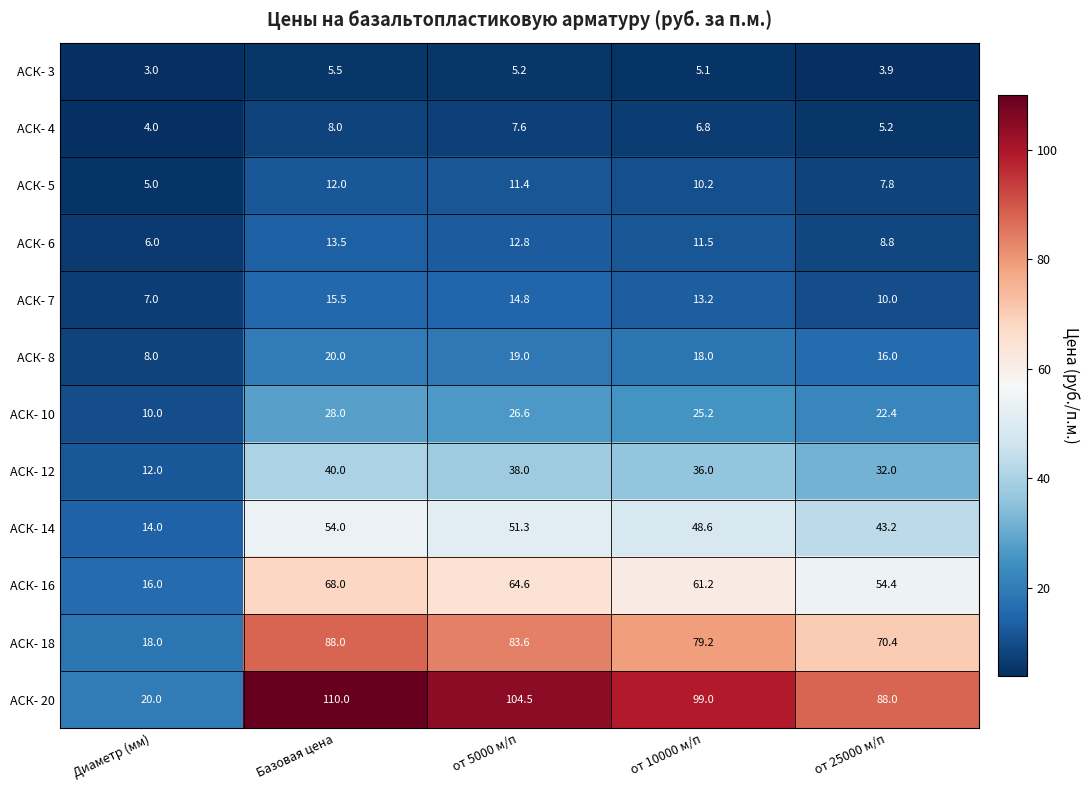

What is the sum of all АСК- 14 values?

211.1